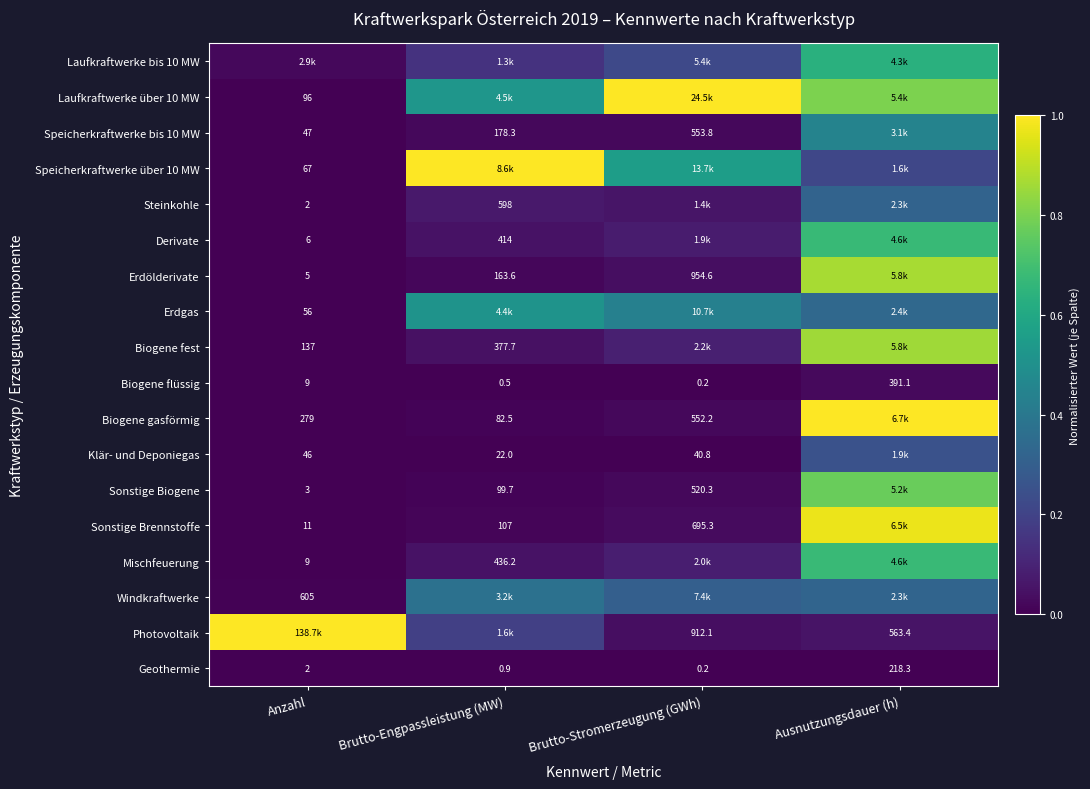

At how many categories does at least one series exceed 0?

4